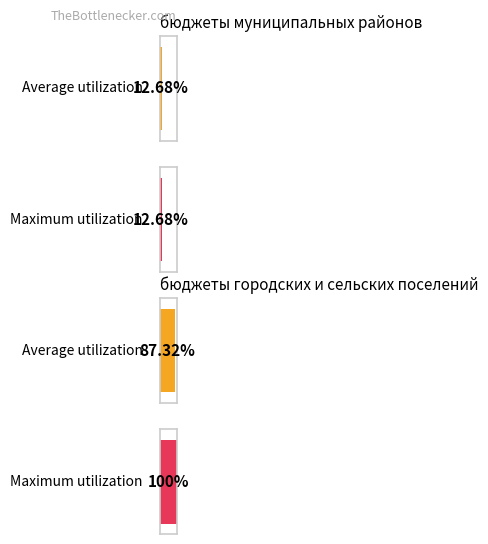

How many bars are there in each group?

2